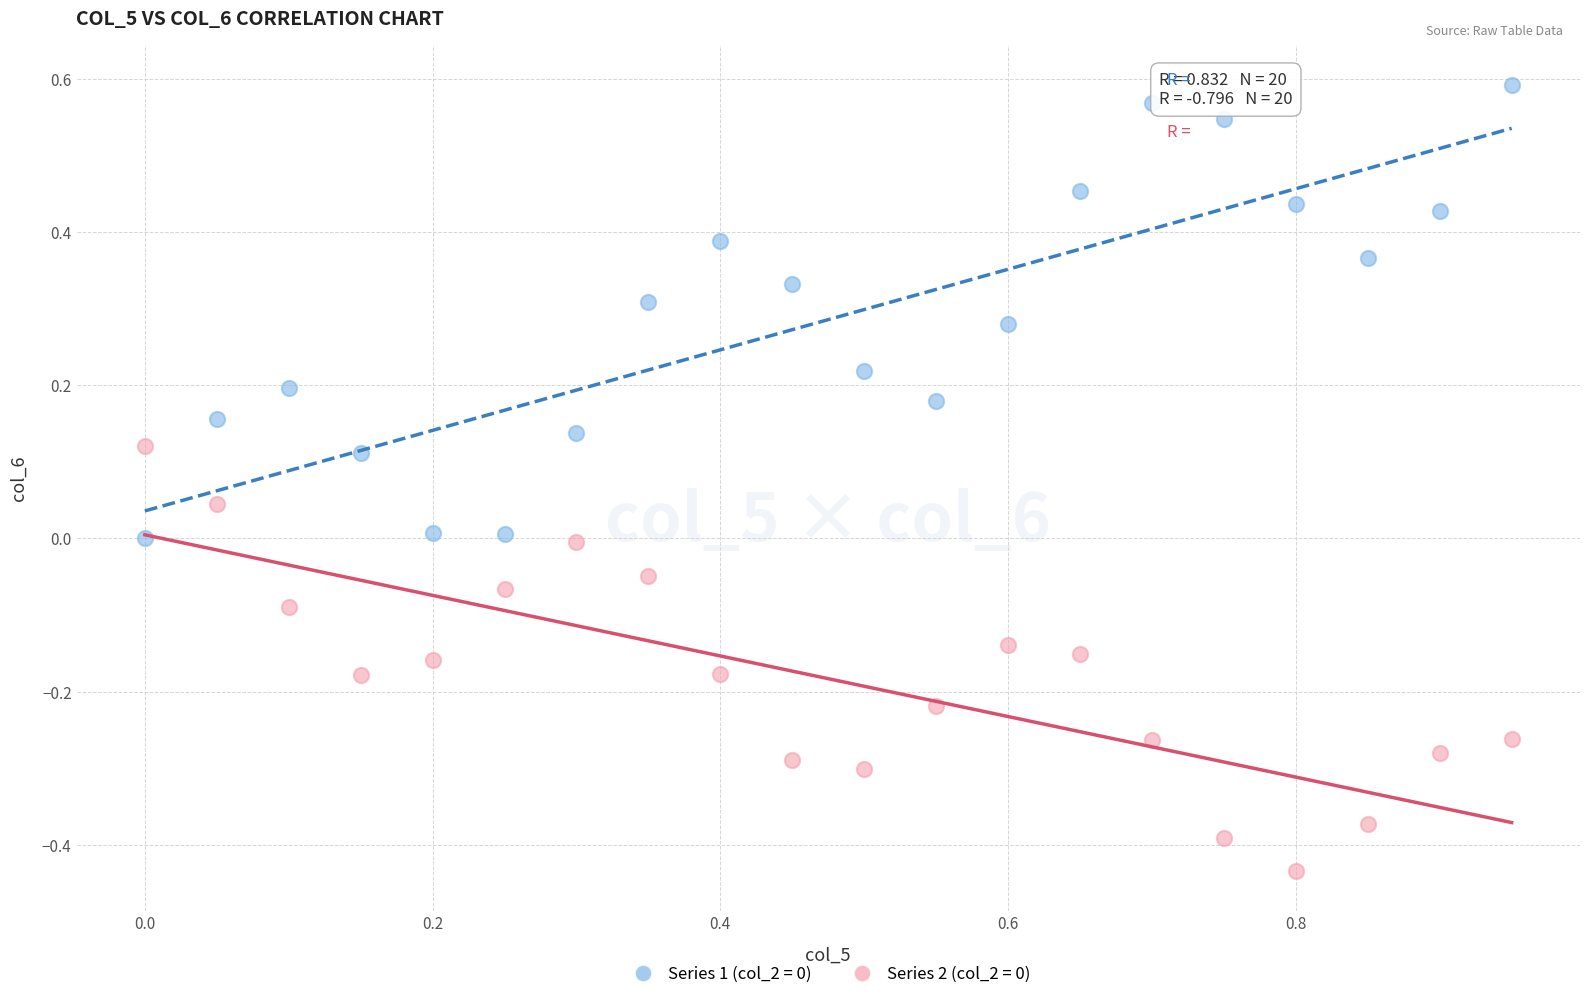

Across all data points, what is the range of X values (max minus min)?

1.0